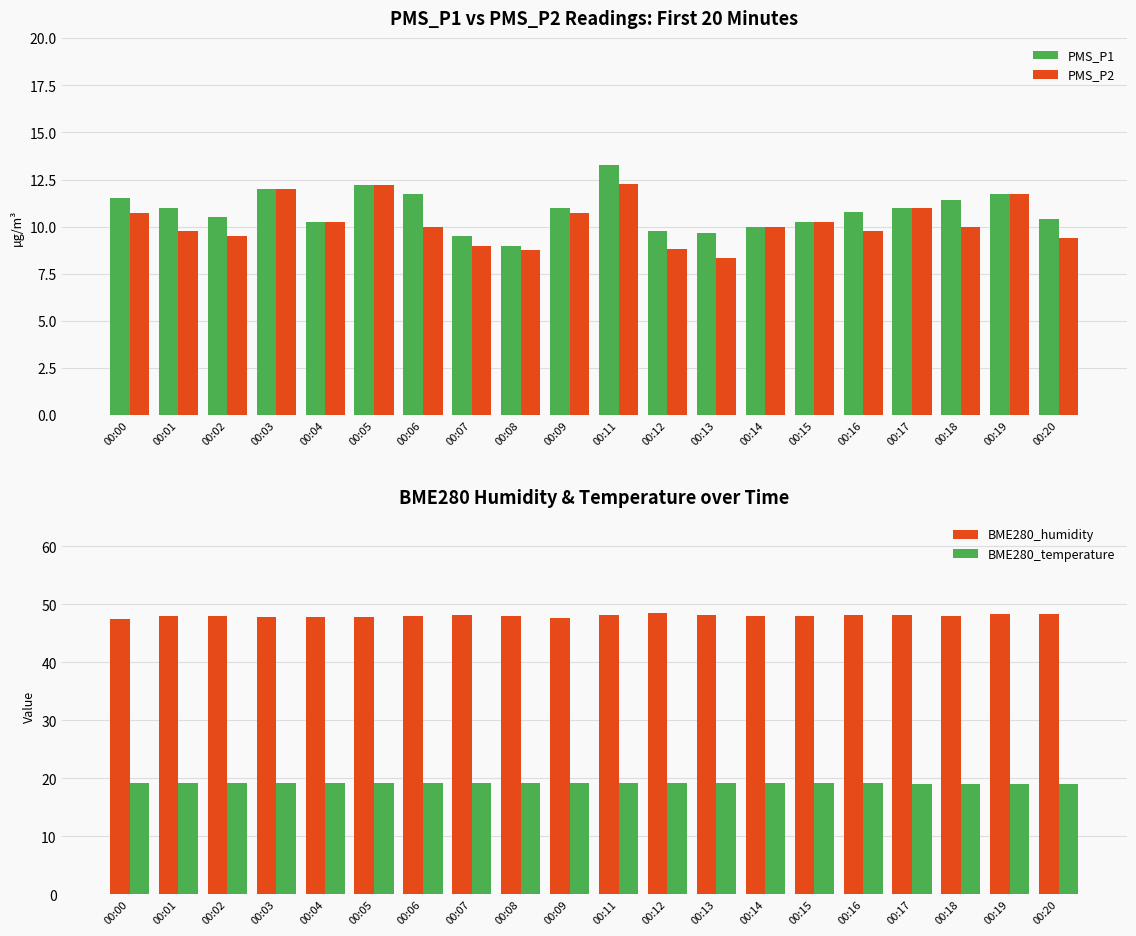

What is the average value of the BME280_humidity series?

48.0